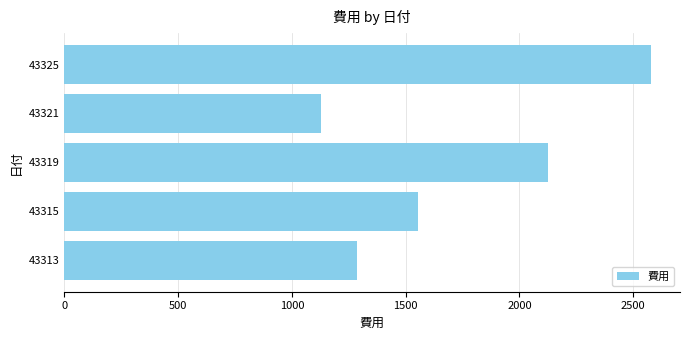

Which category has the highest value across all series?

43325